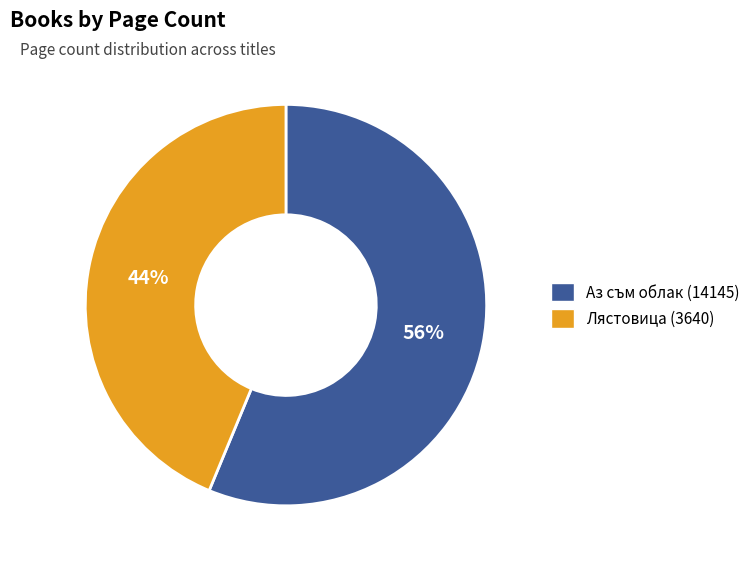

How many slices are in this pie chart?

2